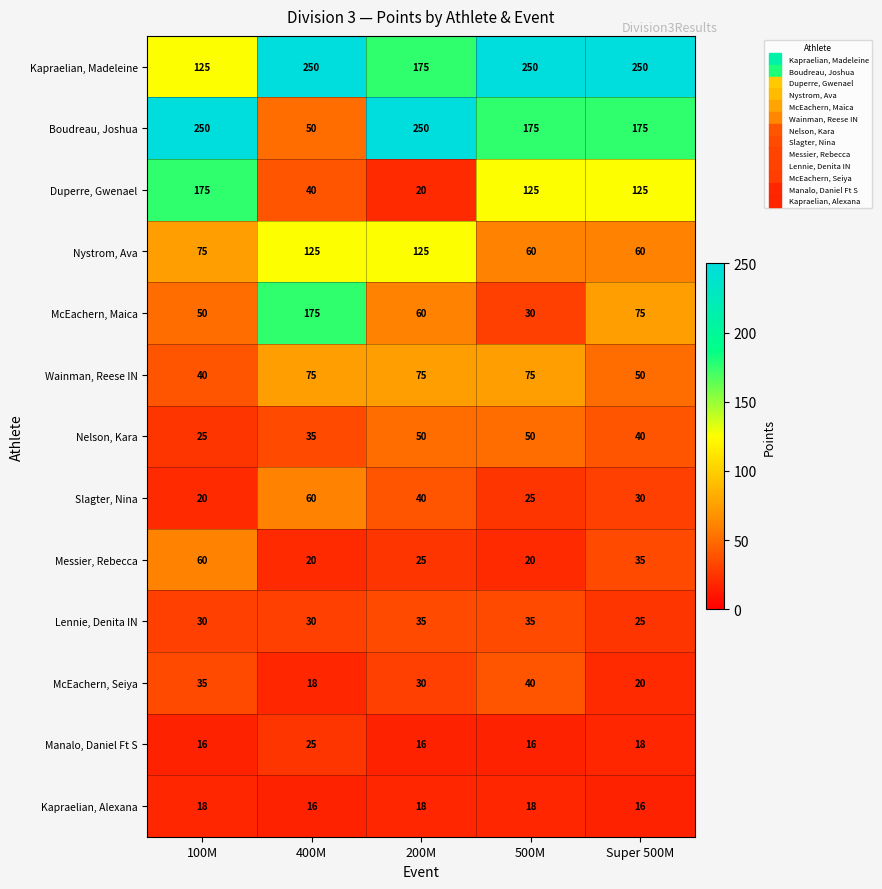

At 400M, list the series in order from largest to smallest.

Kapraelian, Madeleine, McEachern, Maica, Nystrom, Ava, Wainman, Reese IN, Slagter, Nina, Boudreau, Joshua, Duperre, Gwenael, Nelson, Kara, Lennie, Denita IN, Manalo, Daniel Ft S, Messier, Rebecca, McEachern, Seiya, Kapraelian, Alexana